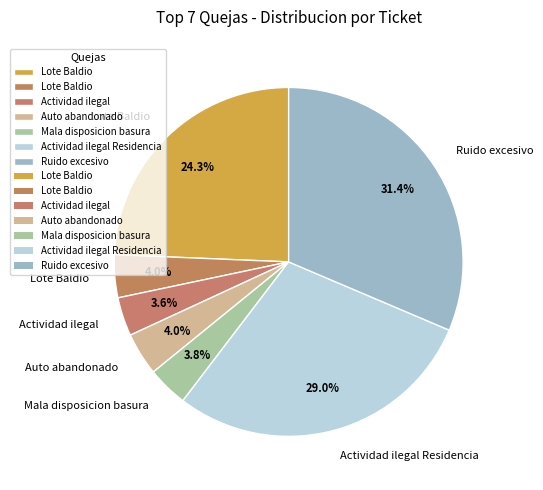

How many slices are in this pie chart?

7